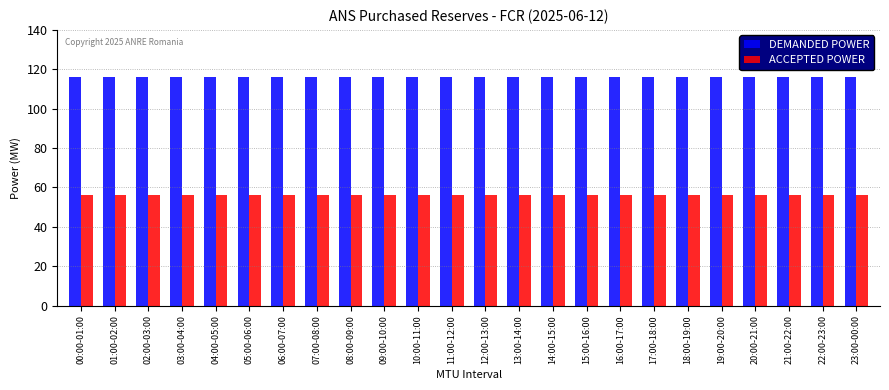

How many bars are there in each group?

2